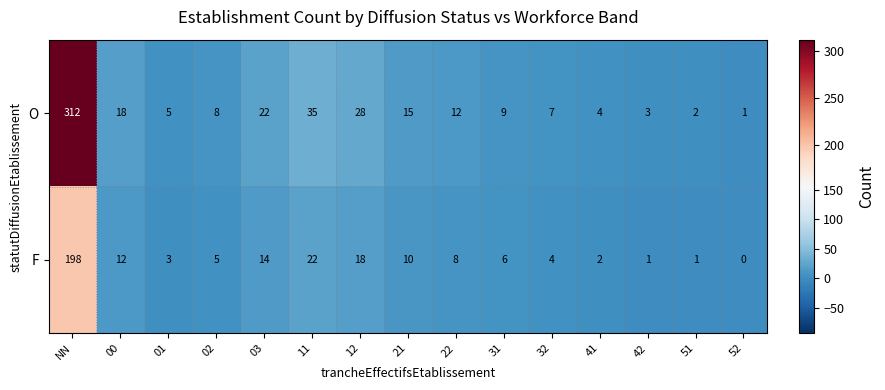

What is the total value across all series at NN?

510